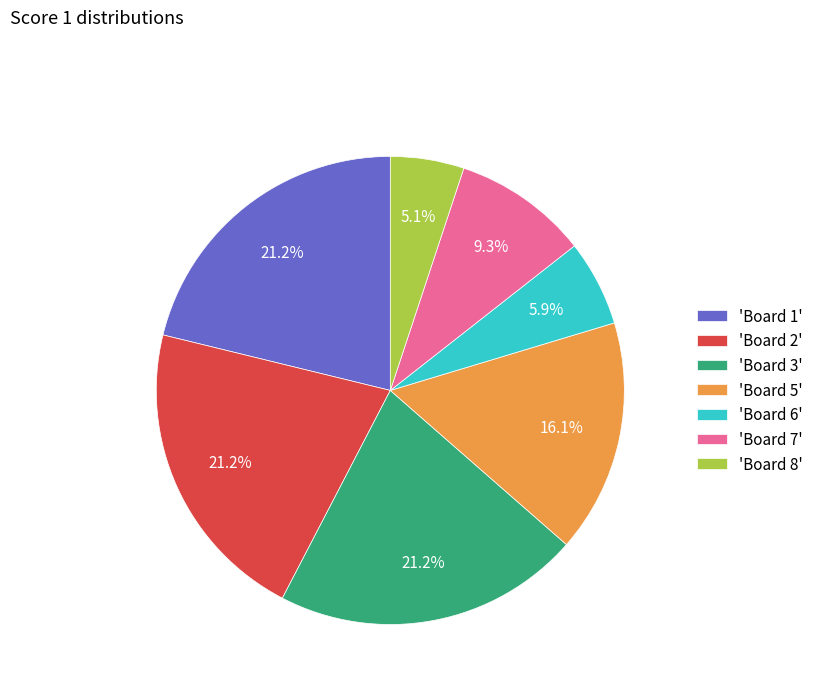

Does 'Board 6' represent more than half of the total?

No